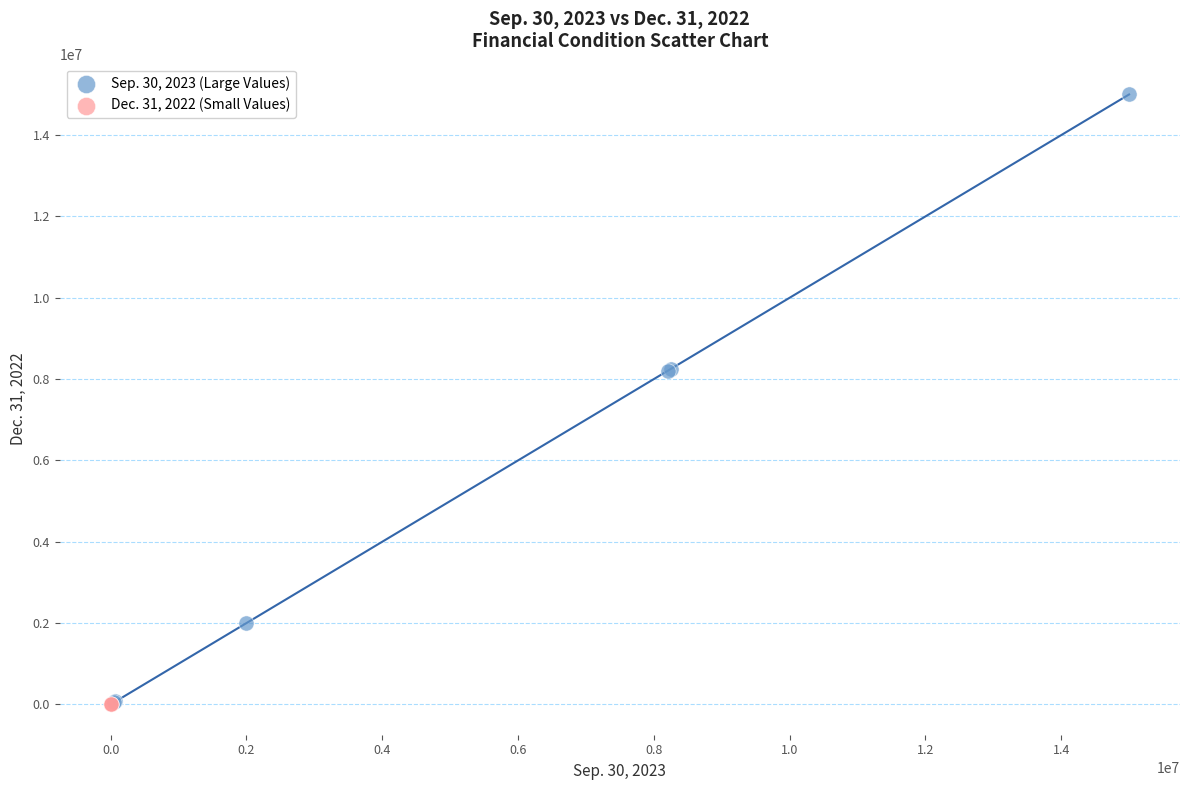

Which series reaches the maximum Y coordinate?

Sep. 30, 2023 (Large Values)